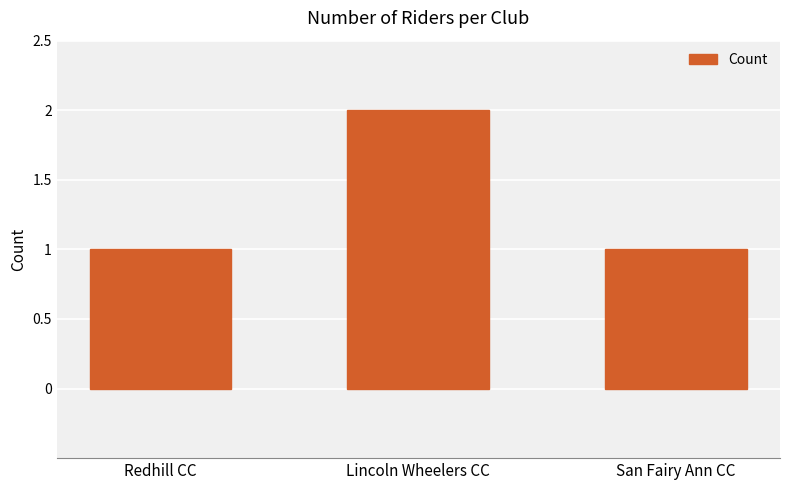

What is the ratio of the value at Redhill CC to the value at Lincoln Wheelers CC?

0.5